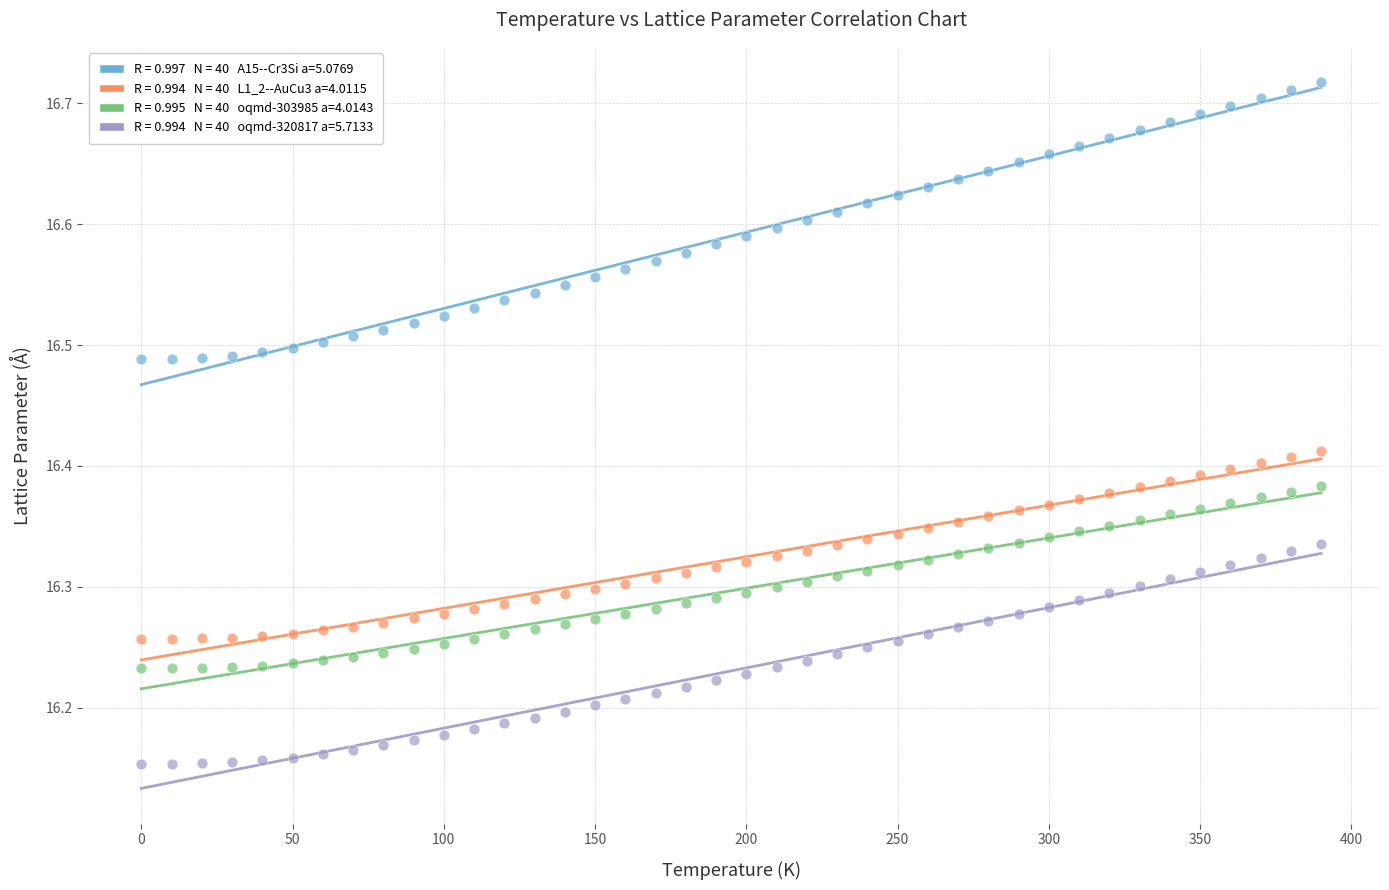

Across all data points, what is the range of Y values (max minus min)?

0.6